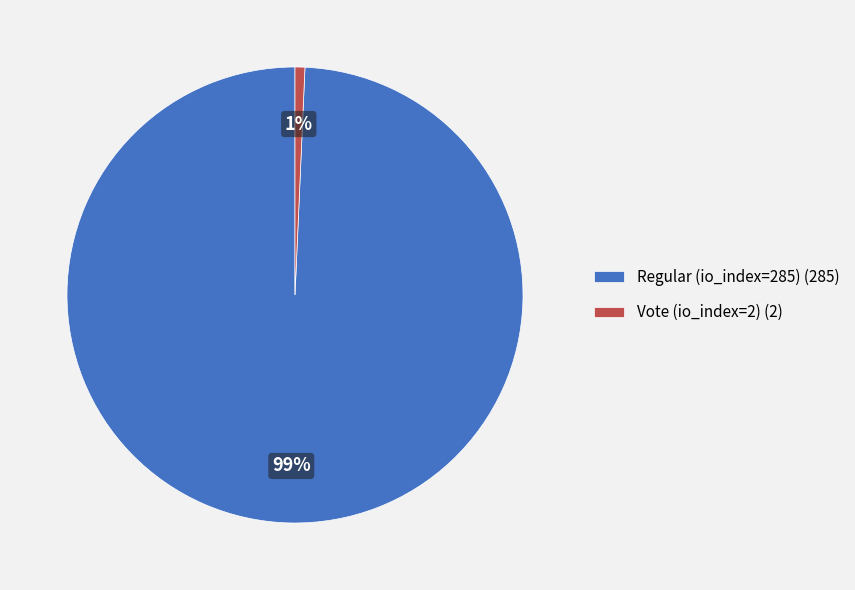

Do Vote (io_index=2) (2) and Regular (io_index=285) (285) together represent more than half of the pie?

Yes